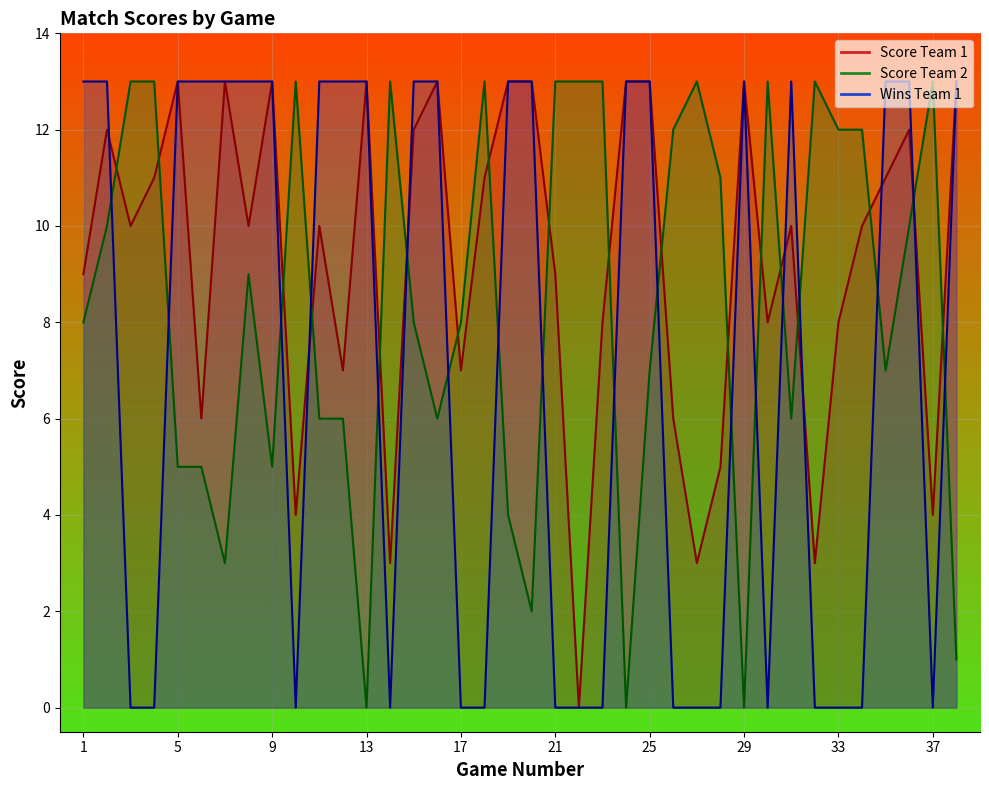

Does the chart display data point markers on the line(s)?

No